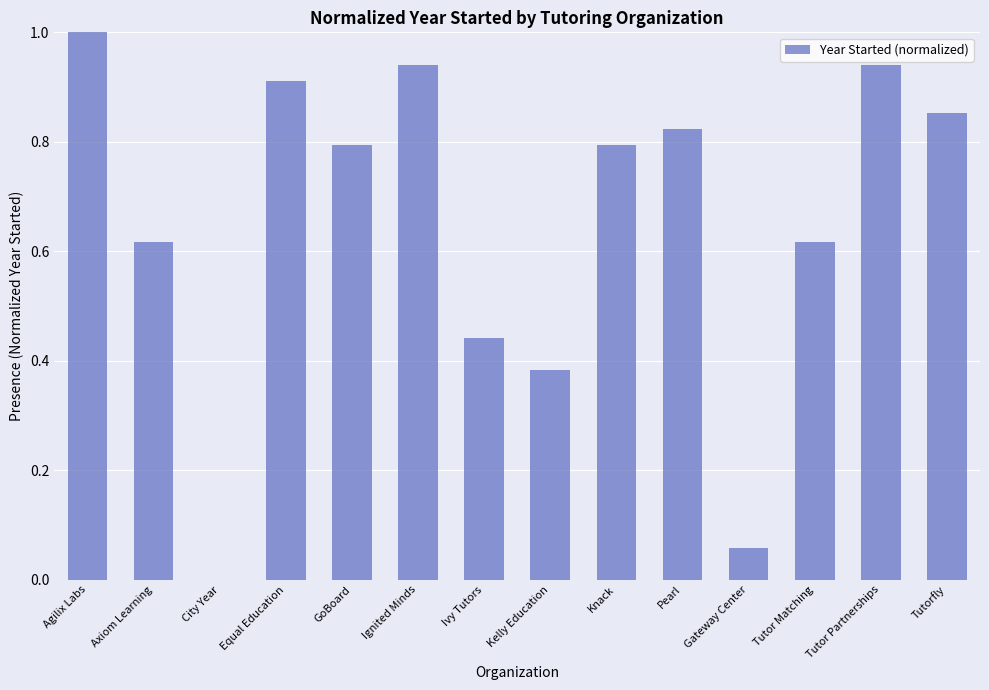

Which category has the highest value across all series?

Agilix Labs